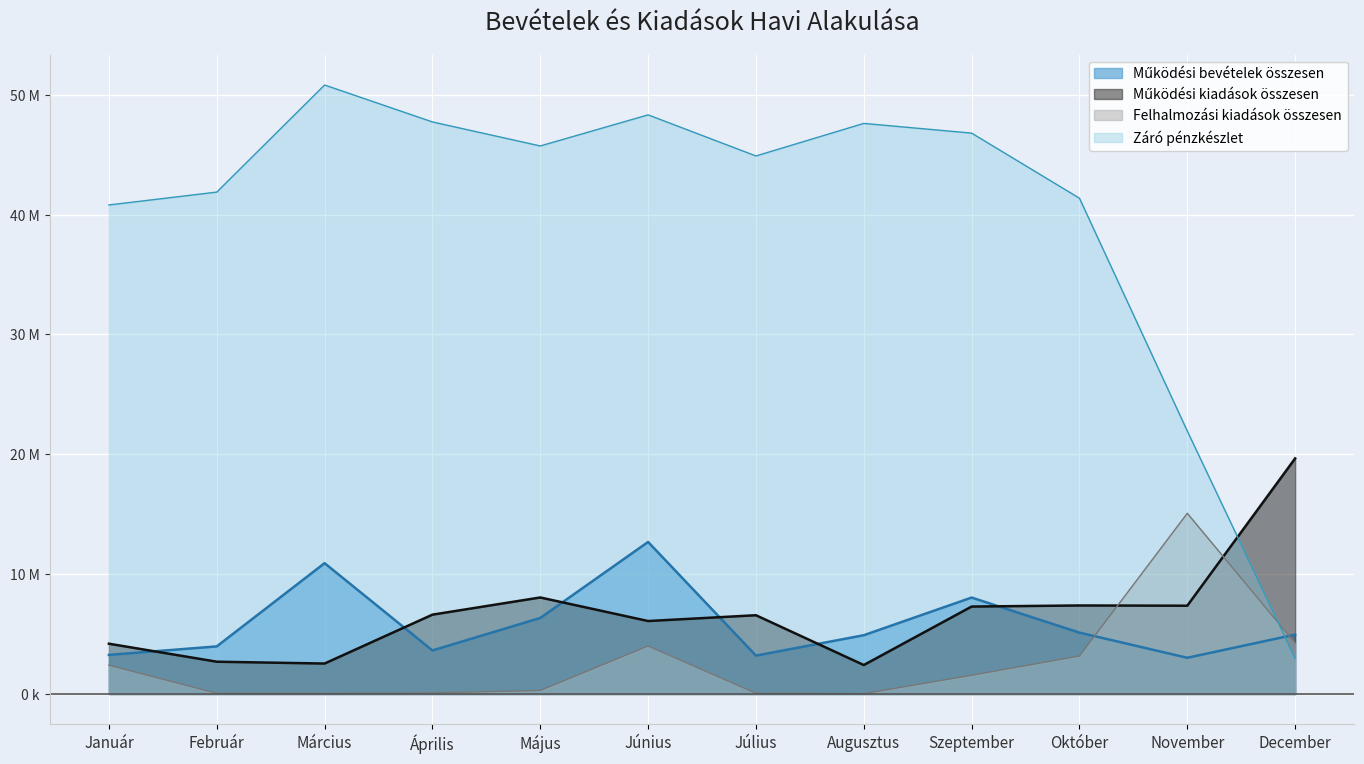

Which category has the lowest value across all series?

Augusztus